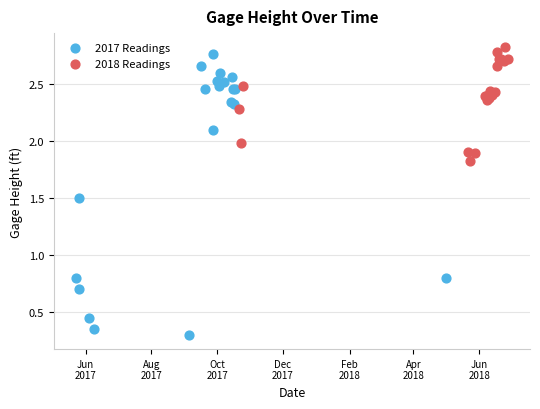

Which series reaches the minimum Y coordinate?

2017 Readings